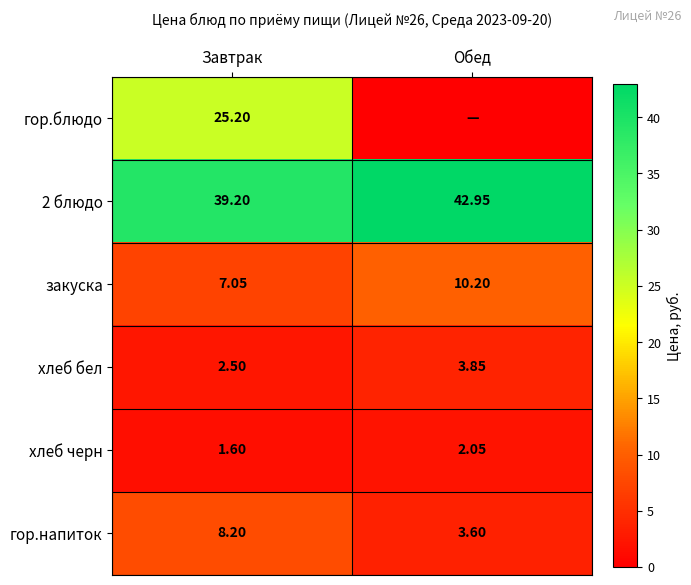

Is the value of закуска at Обед greater than the value of 2 блюдо at Завтрак?

No